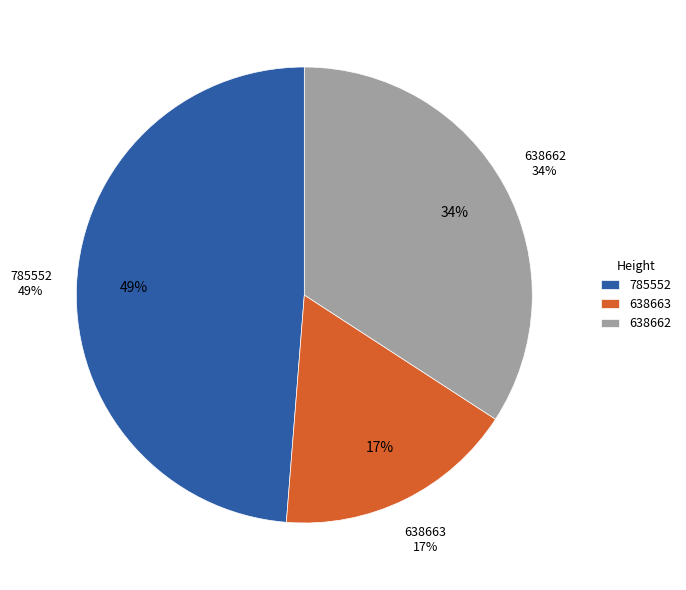

What is the largest slice in the pie chart?

785552